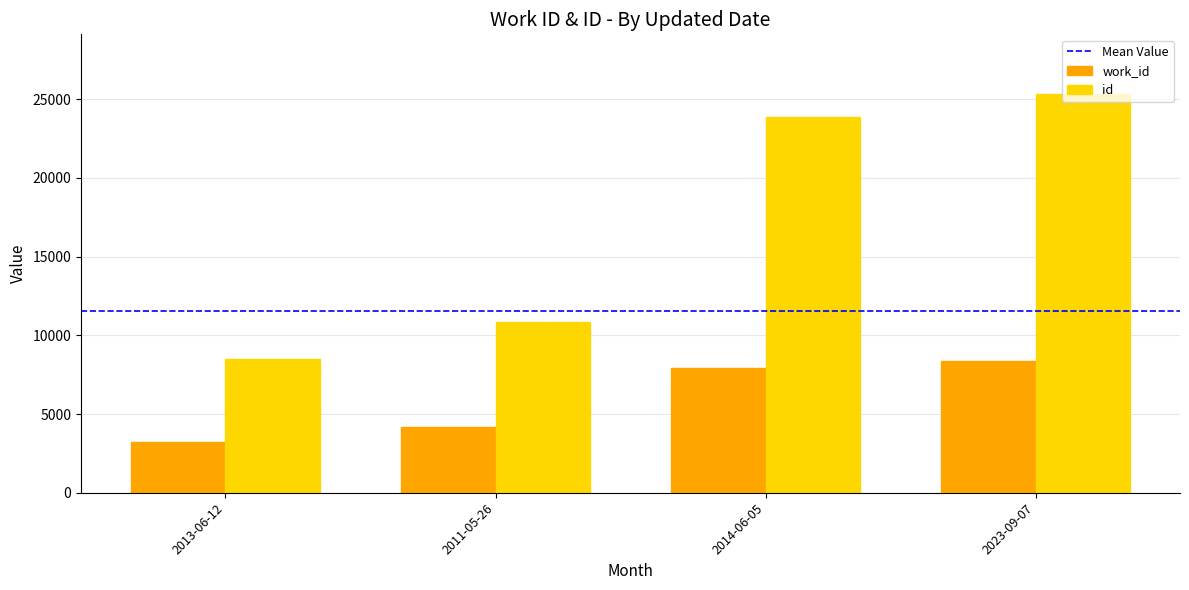

Which category has the highest value in the work_id series?

2023-09-07